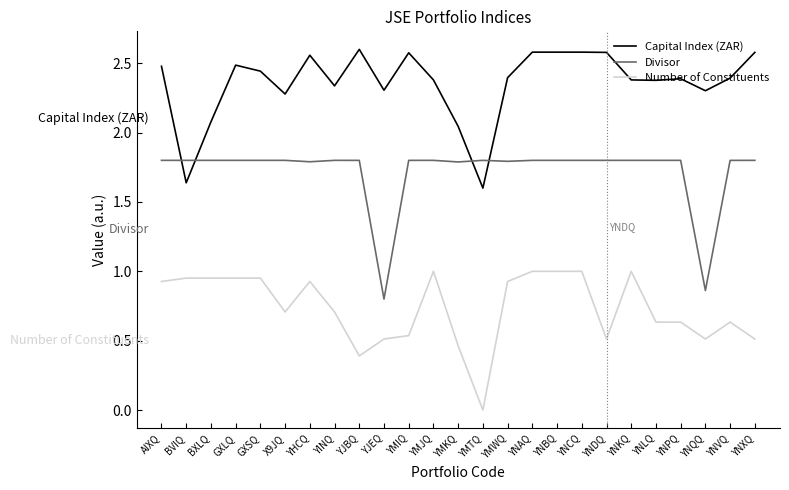

True or false: Number of Constituents has a value of 0.5 at GXLQ.

False